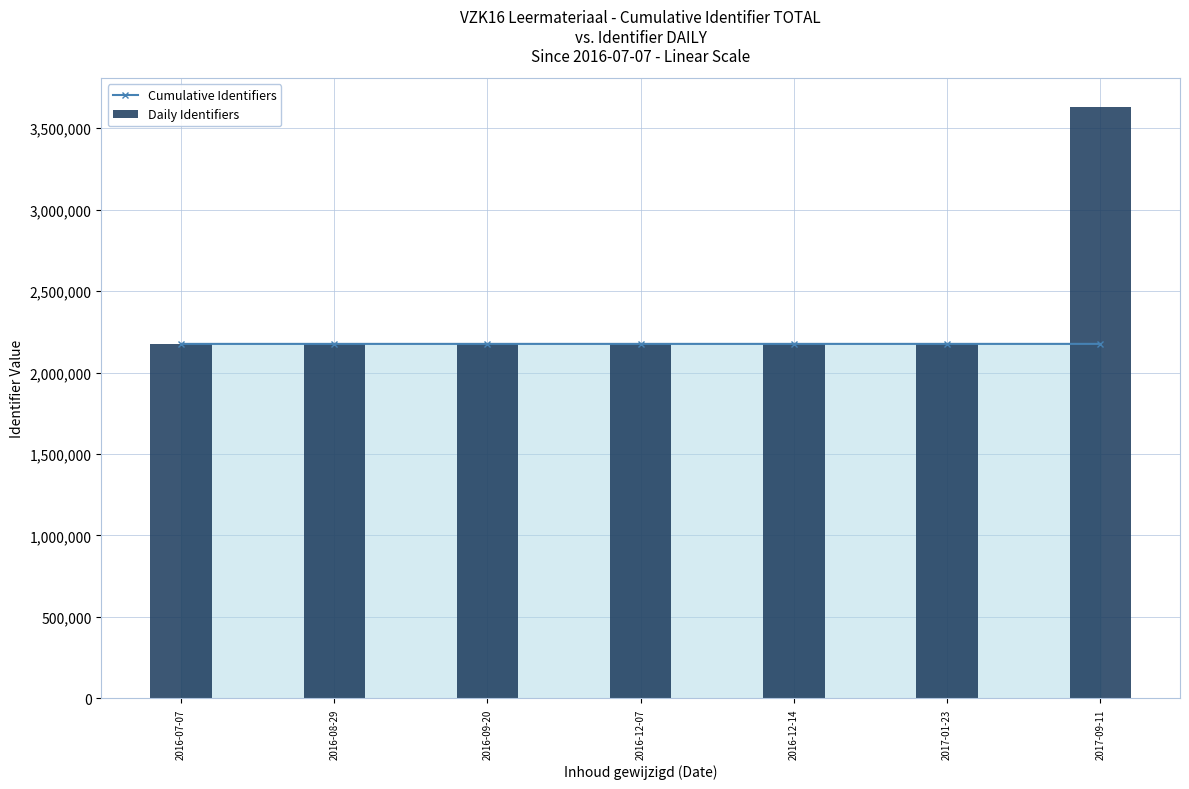

What are all the series names shown in the legend?

Cumulative Identifiers, Daily Identifiers